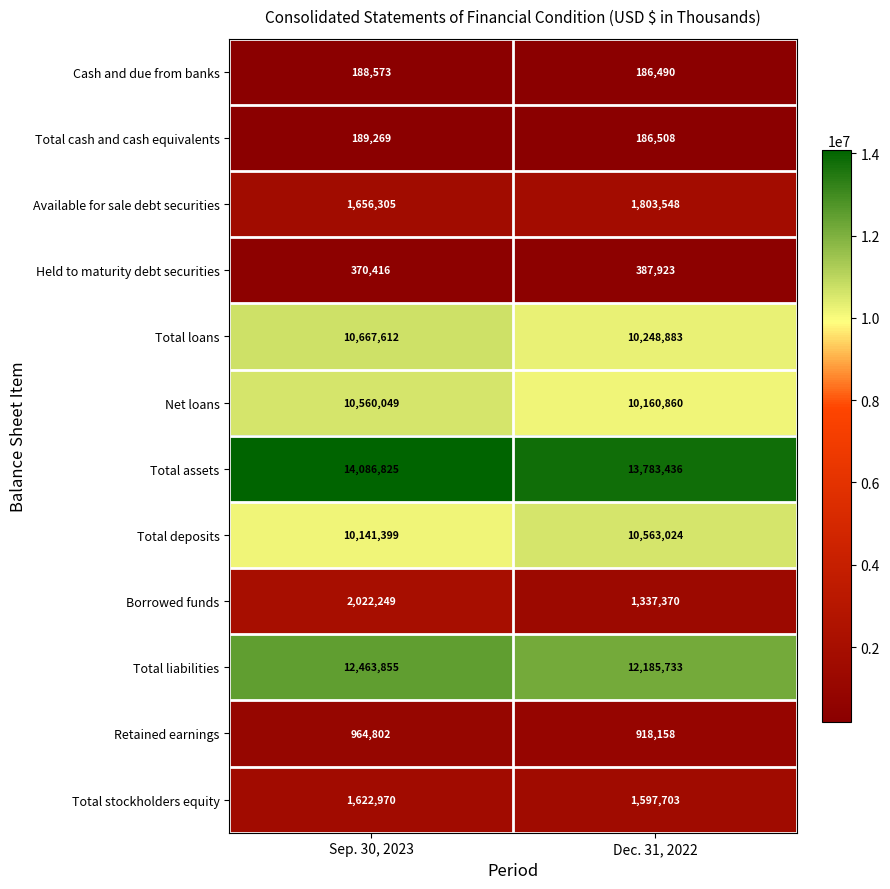

Which series changed the most between Sep. 30, 2023 and Dec. 31, 2022?

Borrowed funds